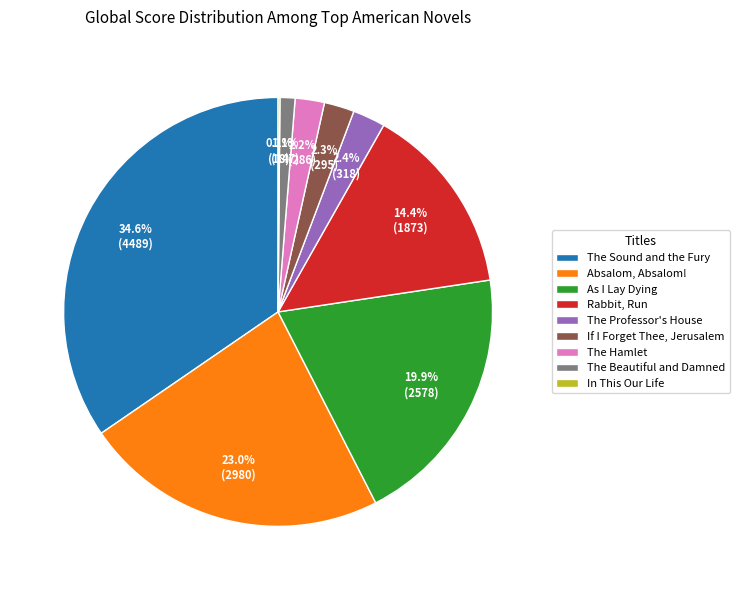

What percentage is NOT represented by The Hamlet?

97.8%